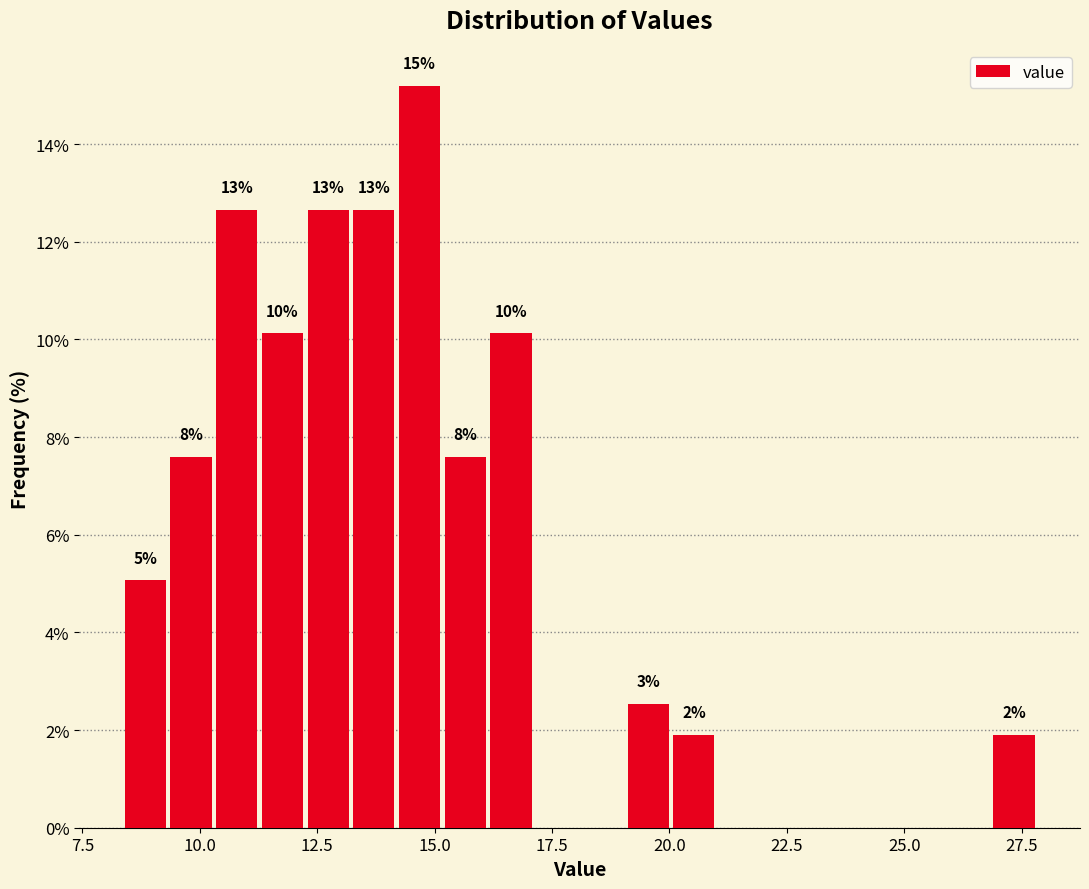

Read against the x-axis, roughly where is the centre of the tallest bar?

14.5